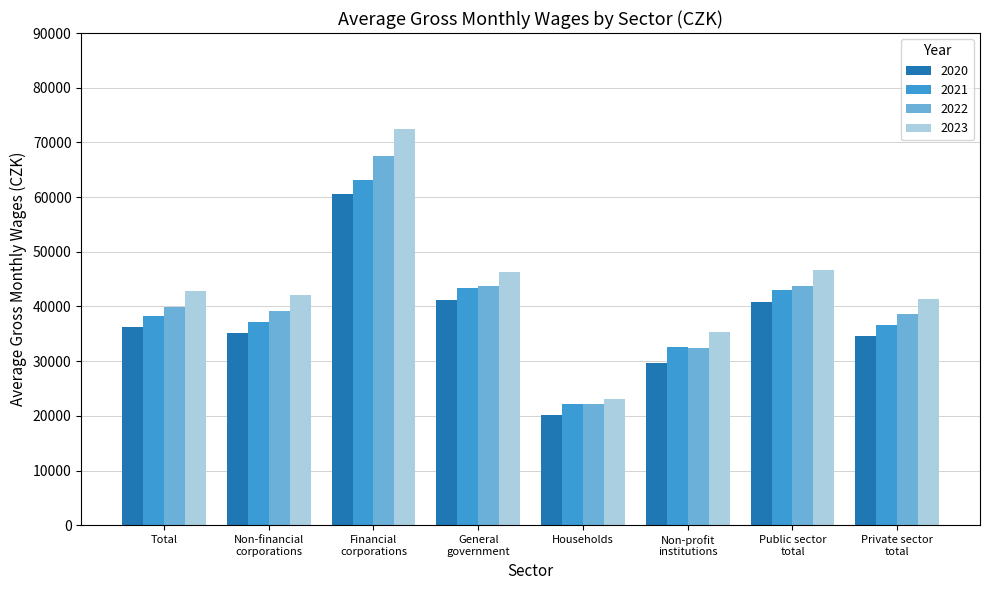

What is the value of the 2023 bar at the 6th from the left?

35409